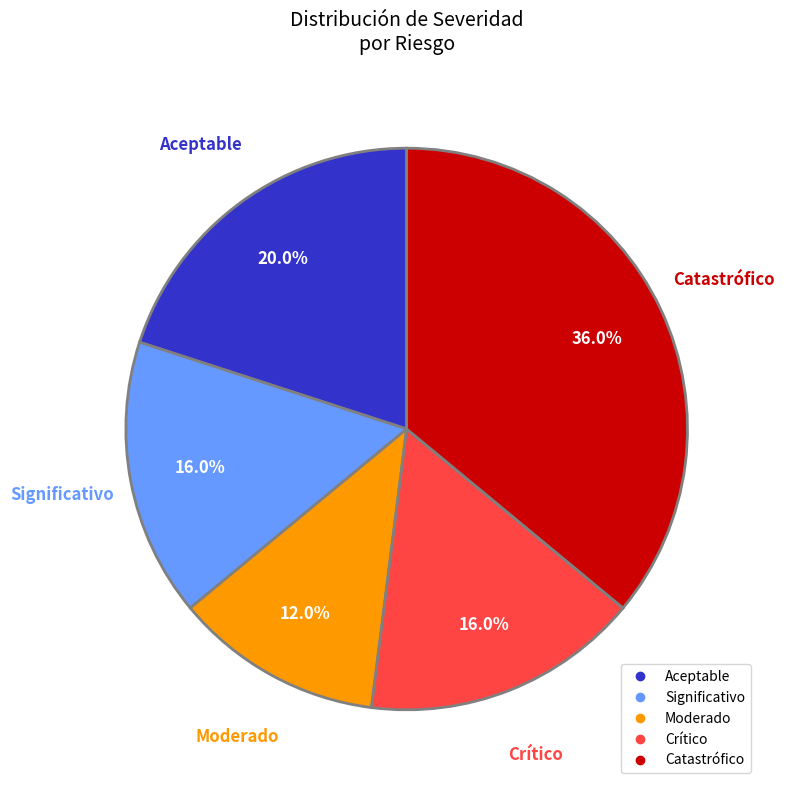

Is there a majority slice in this chart?

No